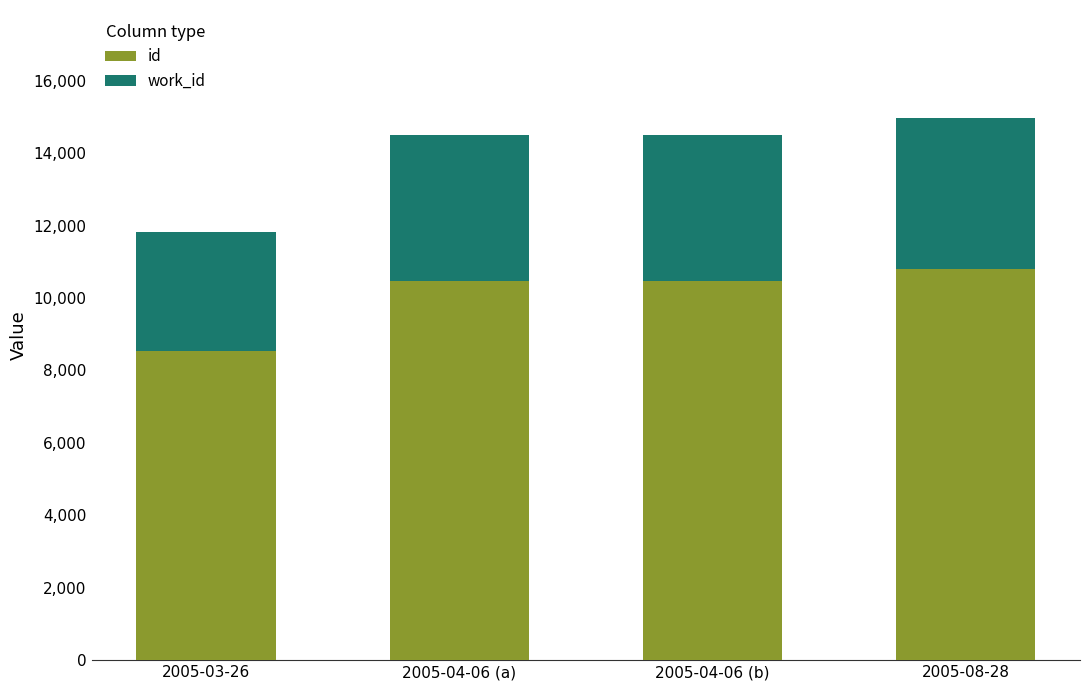

Which series has the widest spread of values?

id